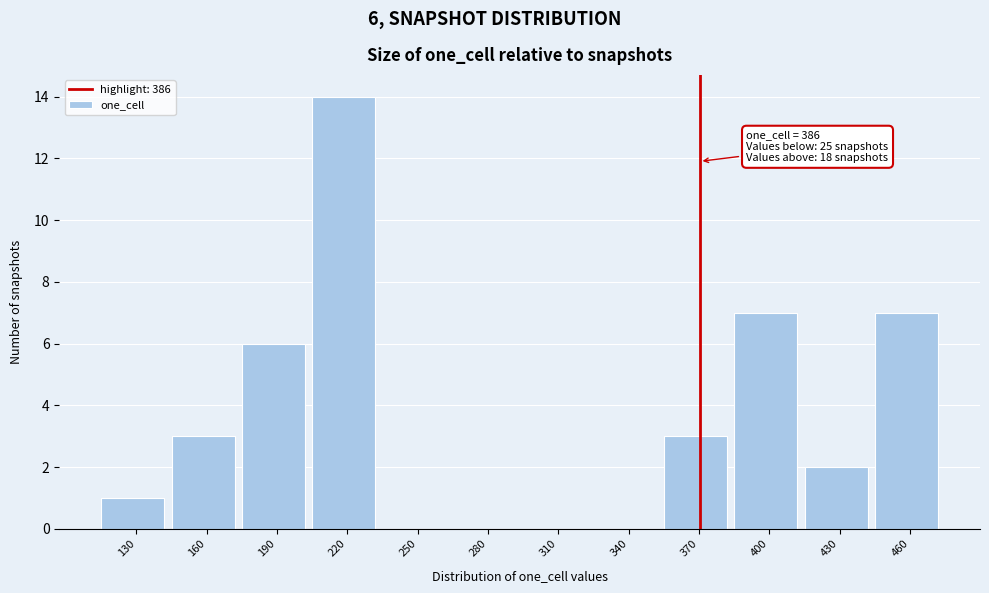

Reading left to right, what are all the values shown in this chart?

130=1	160=3	190=6	220=14	250=0	280=0	310=0	340=0	370=3	400=7	430=2	460=7